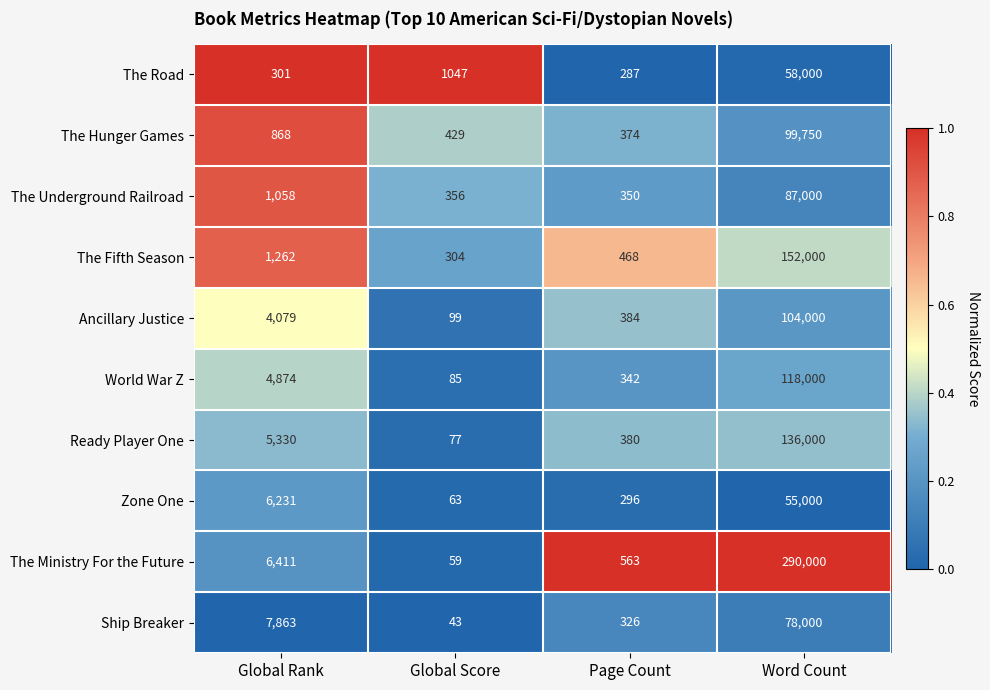

Count the number of categories in the chart.

4